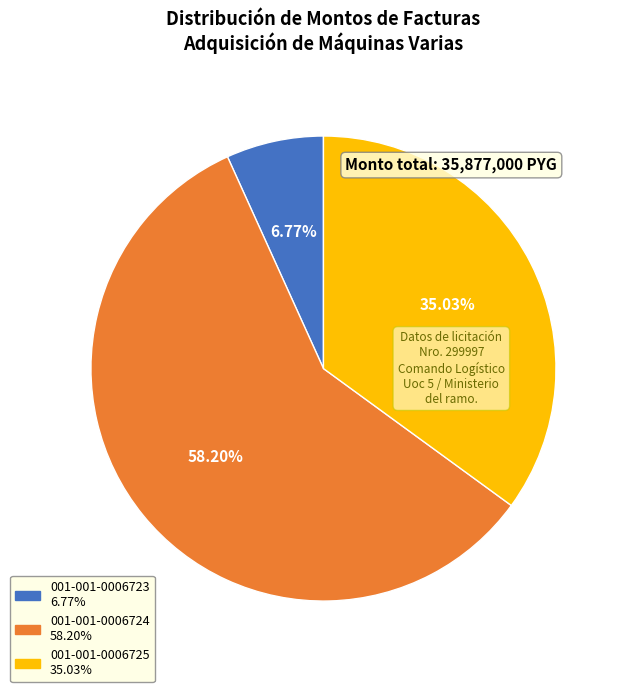

To the nearest percent, what portion does 001-001-0006723 represent?

7%